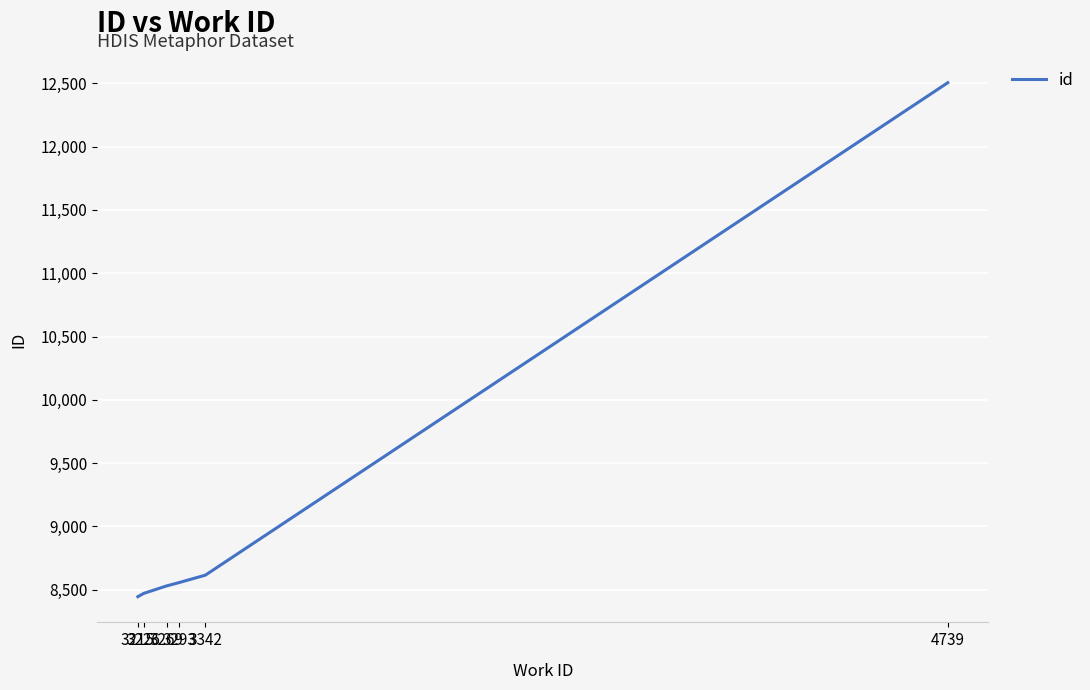

Reading left to right, extract all data points from this chart.

8445	8471	8530	8557	8615	12505